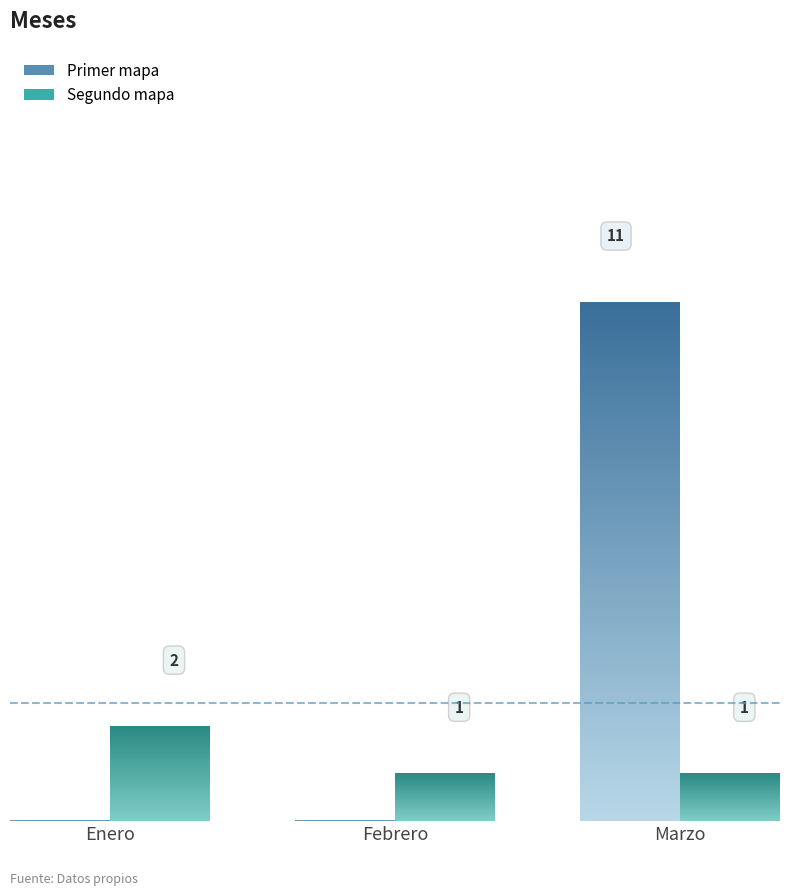

How many series are shown in this chart?

2